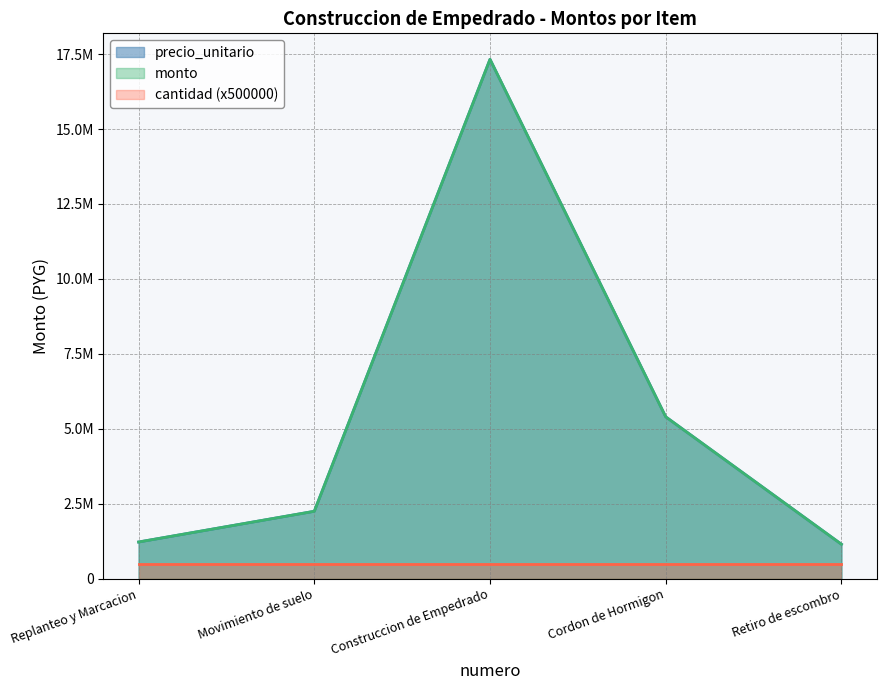

Does the chart display data point markers on the line(s)?

No